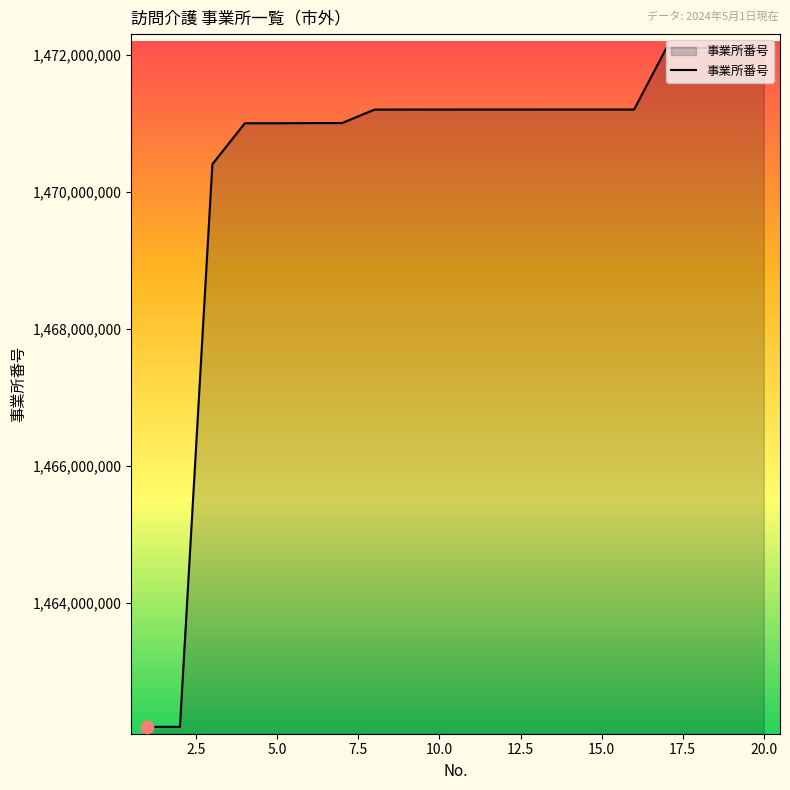

What is the greatest value displayed?

1472101508